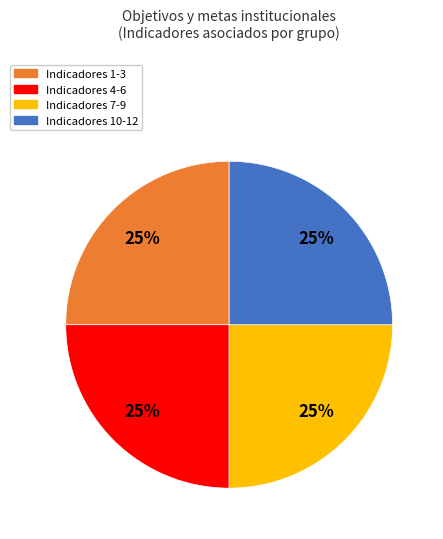

To the nearest percent, what is the average slice percentage?

25%